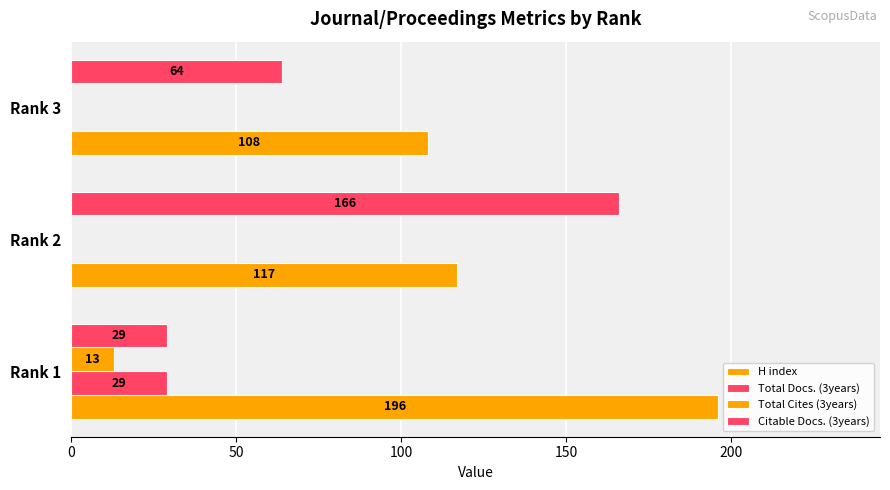

How many data points in Total Docs. (3years) are above 0?

1